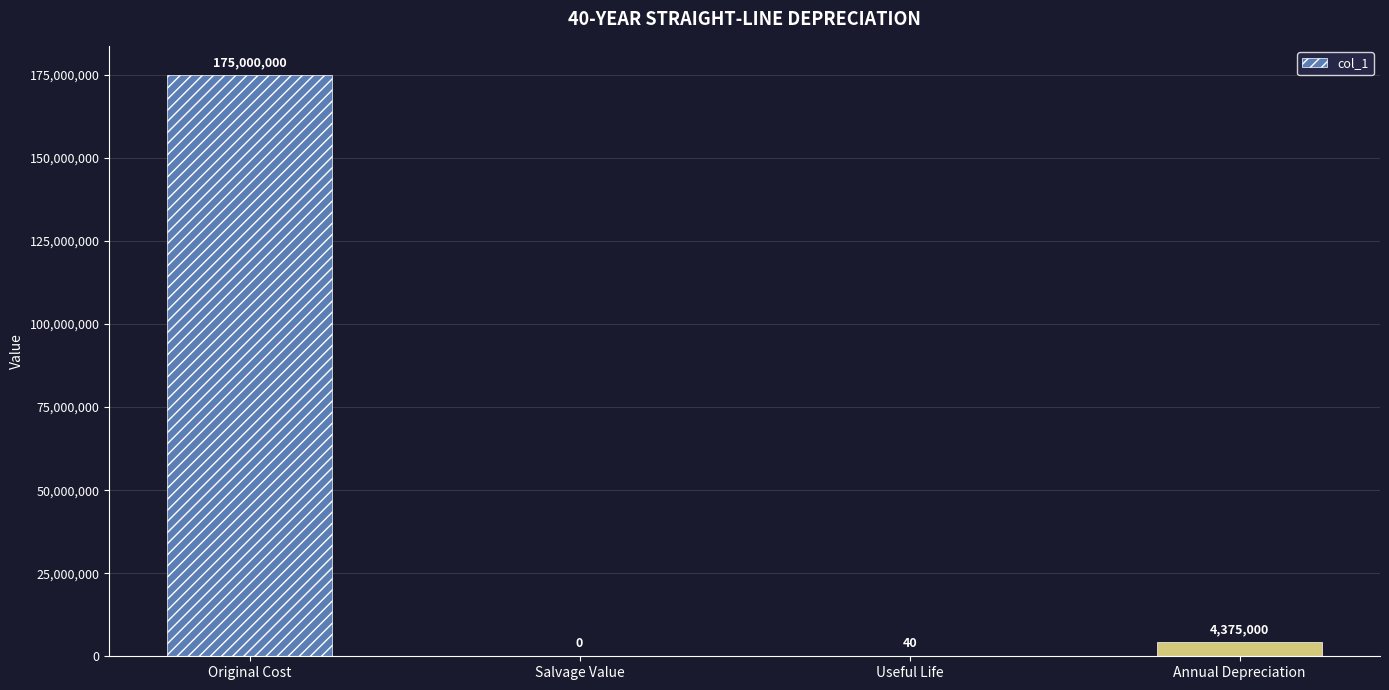

What is the greatest value displayed?

175000000